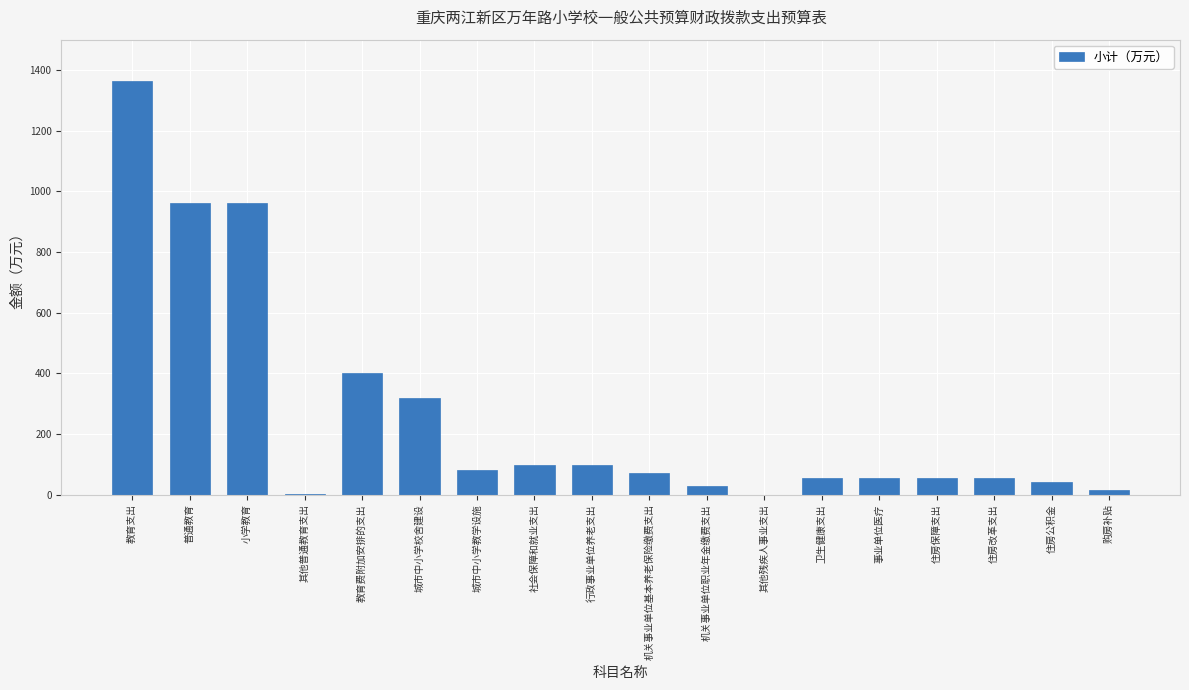

Which category has the highest value across all series?

教育支出